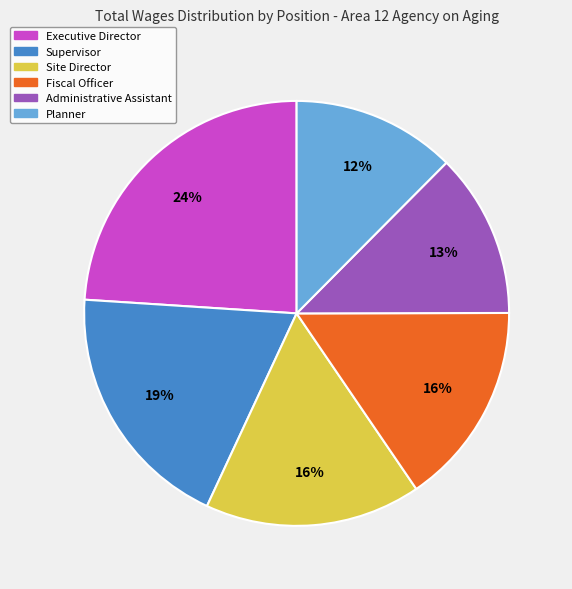

True or false: Fiscal Officer accounts for 29% of the total.

False